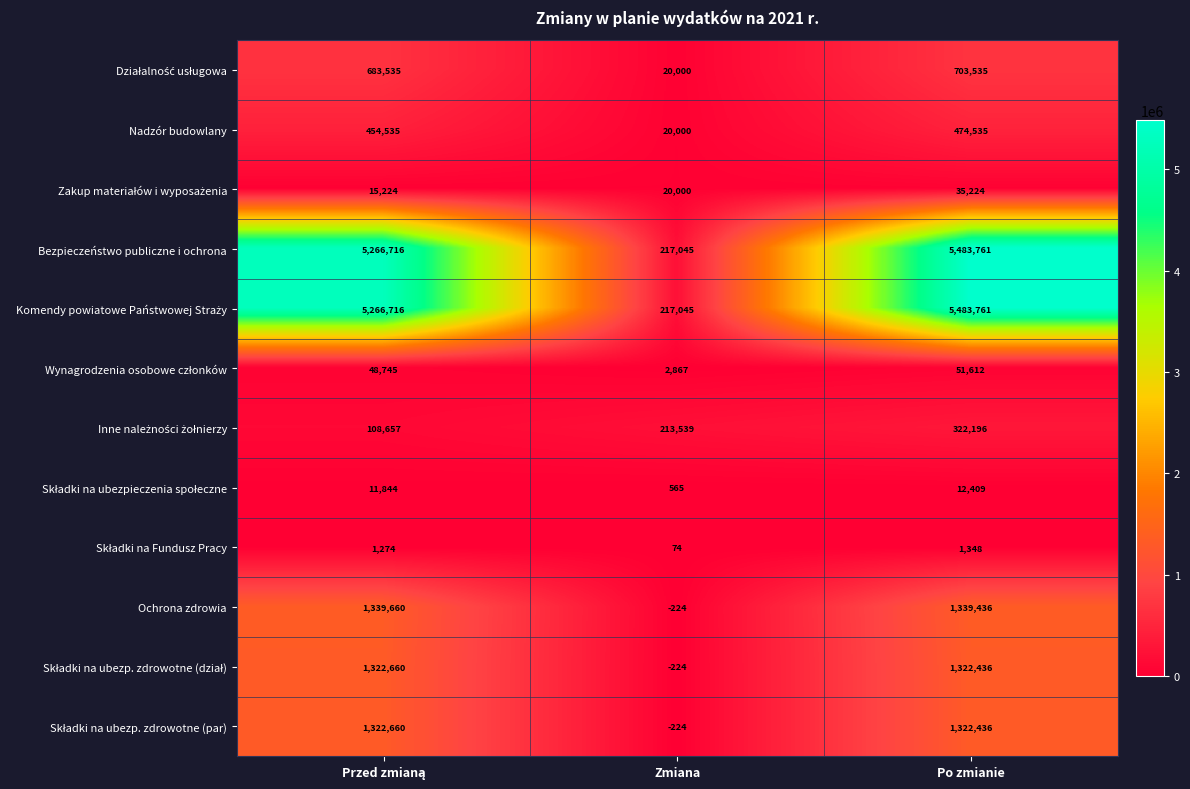

What is the greatest value displayed?

5483761